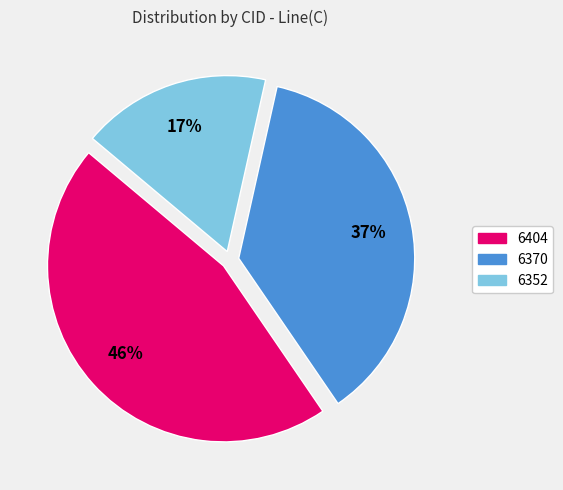

How many slices are in this pie chart?

3